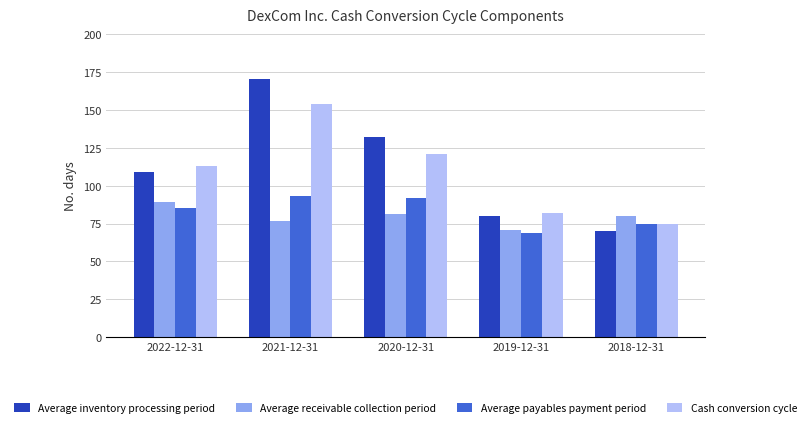

How many bars are there in total?

20